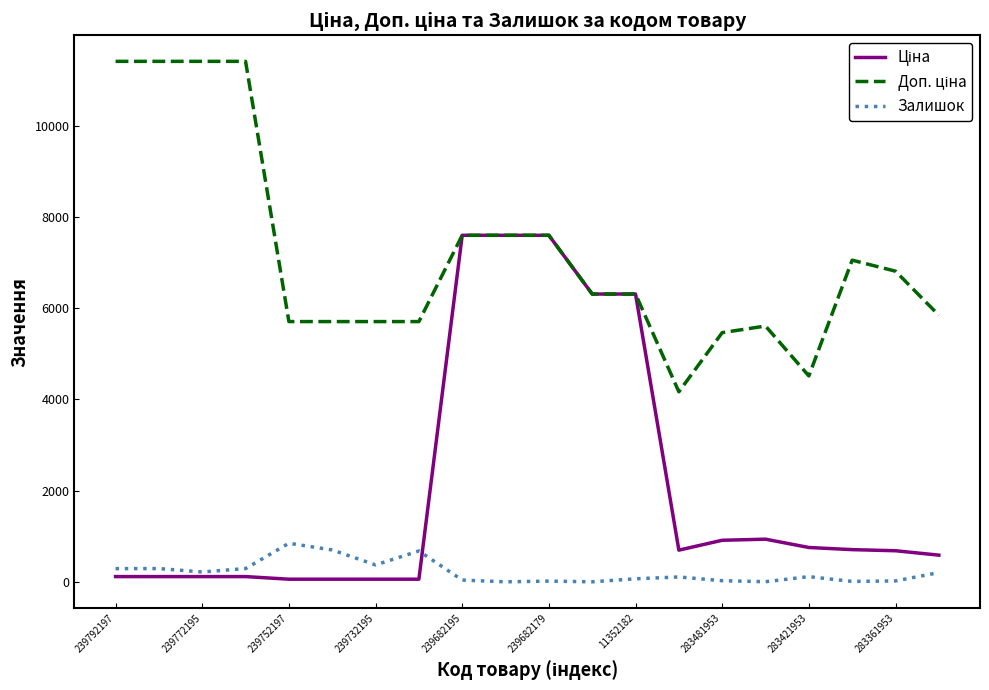

What is the greatest value displayed?

11410.0